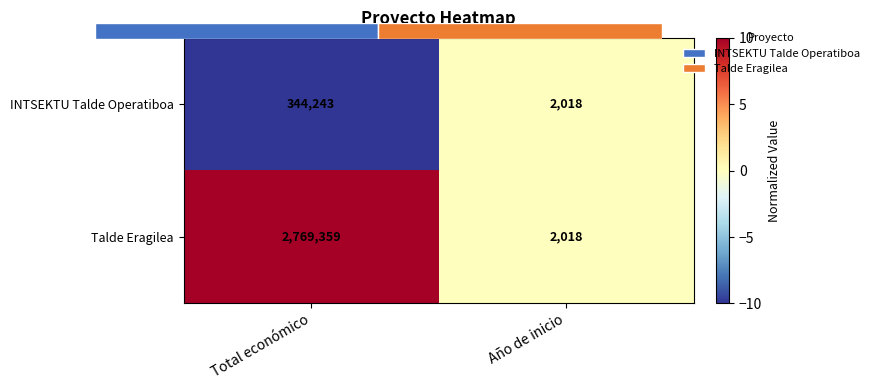

At Total económico, list the series in order from smallest to largest.

INTSEKTU Talde Operatiboa, Talde Eragilea